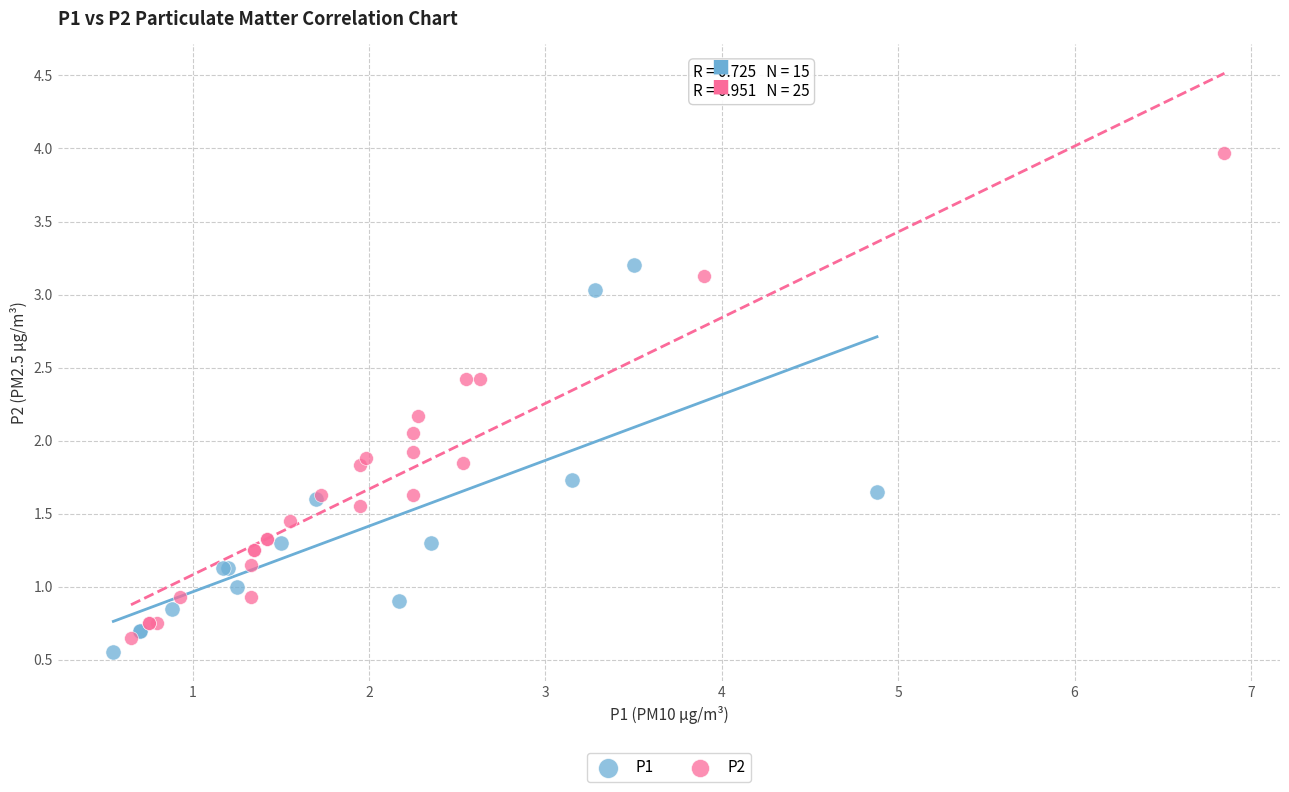

Which series has the largest Y range (max minus min)?

P2